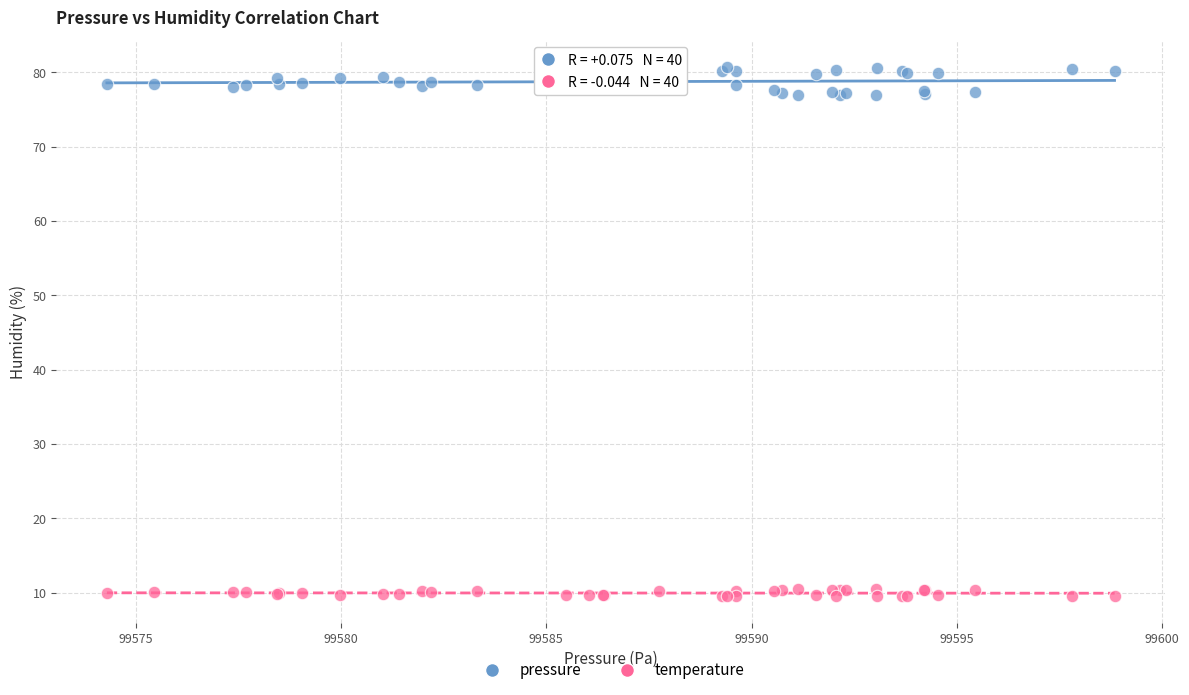

Which series has the largest Y range (max minus min)?

pressure